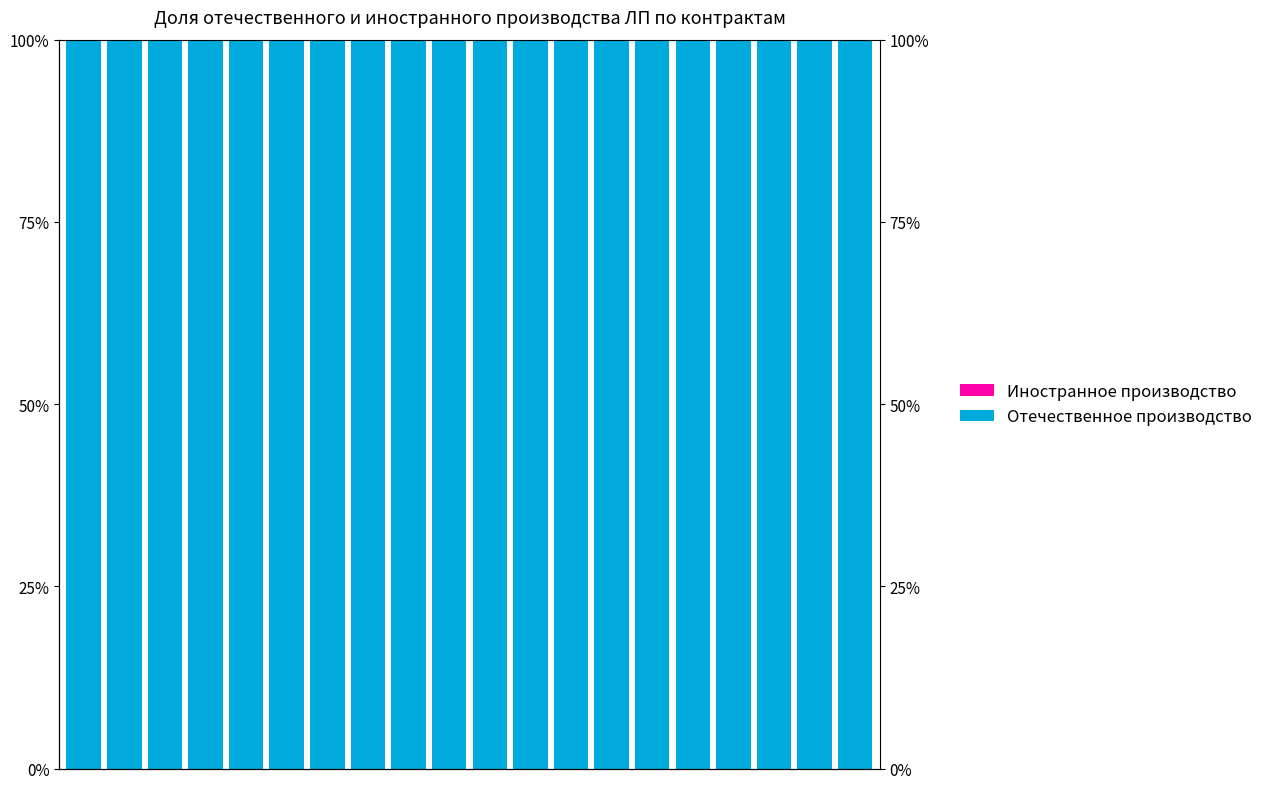

How many bars are there in each group?

2